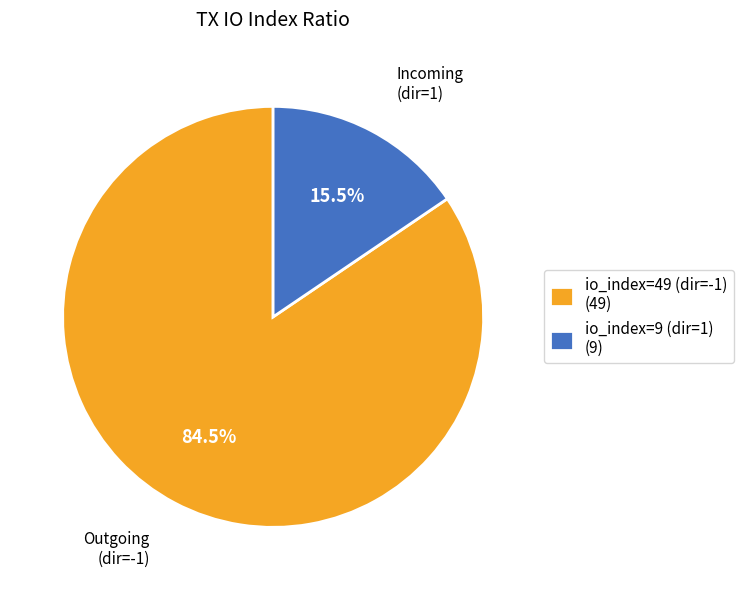

Which category accounts for the majority?

io_index=49 (dir=-1) (49)